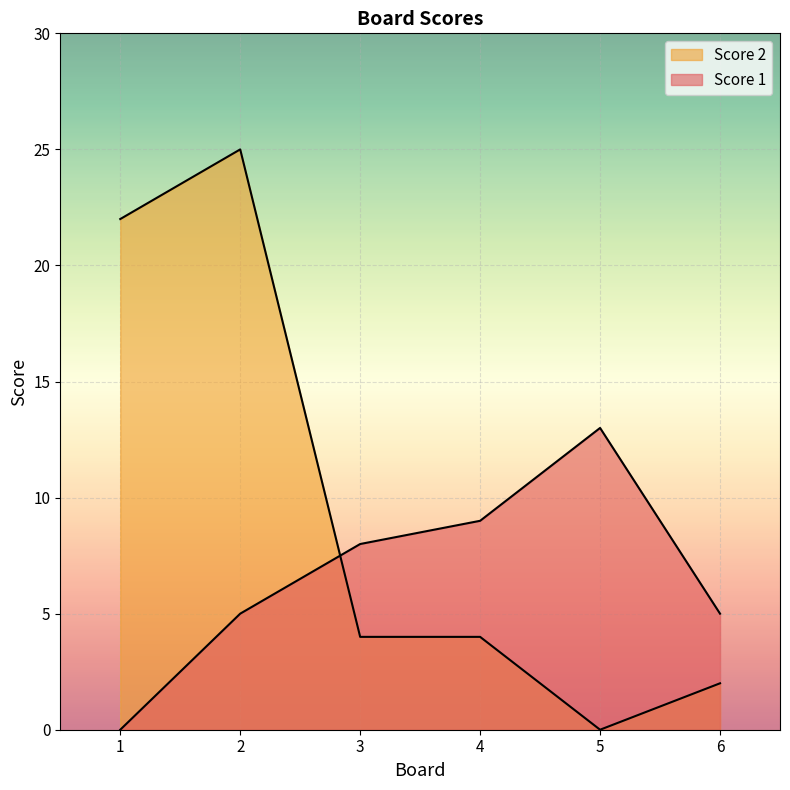

How many data points in Score 2 are less than 4?

2